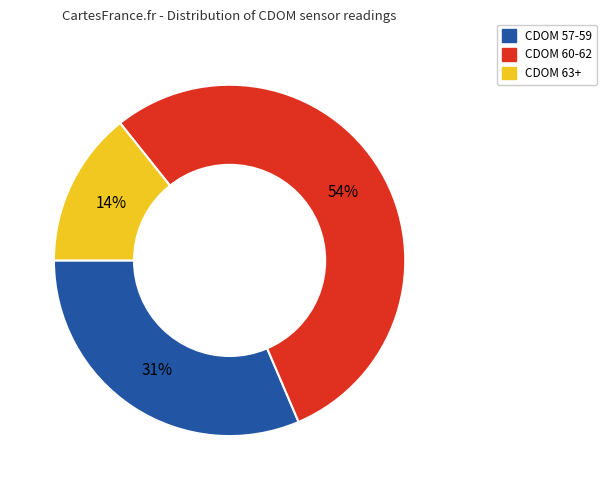

To the nearest percent, what is the difference between the largest and smallest slice percentages?

40%